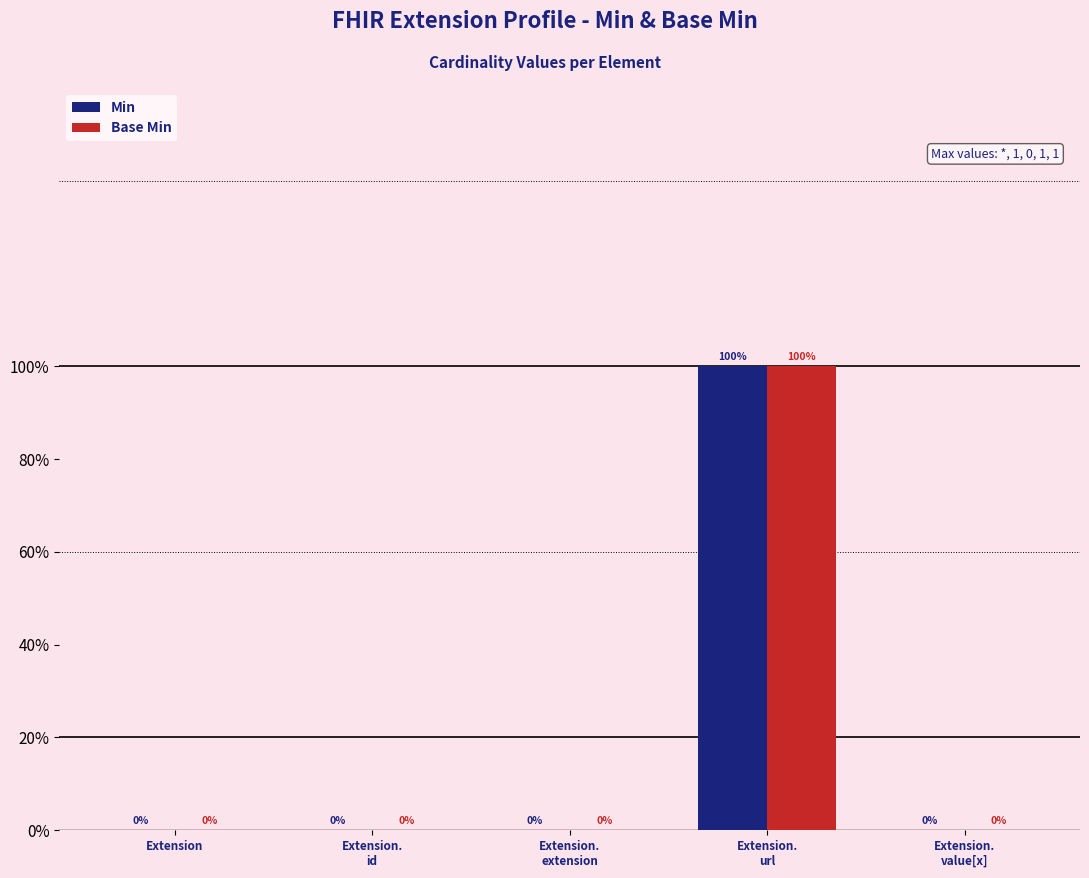

Where is Min nearest to the value 0?

Extension